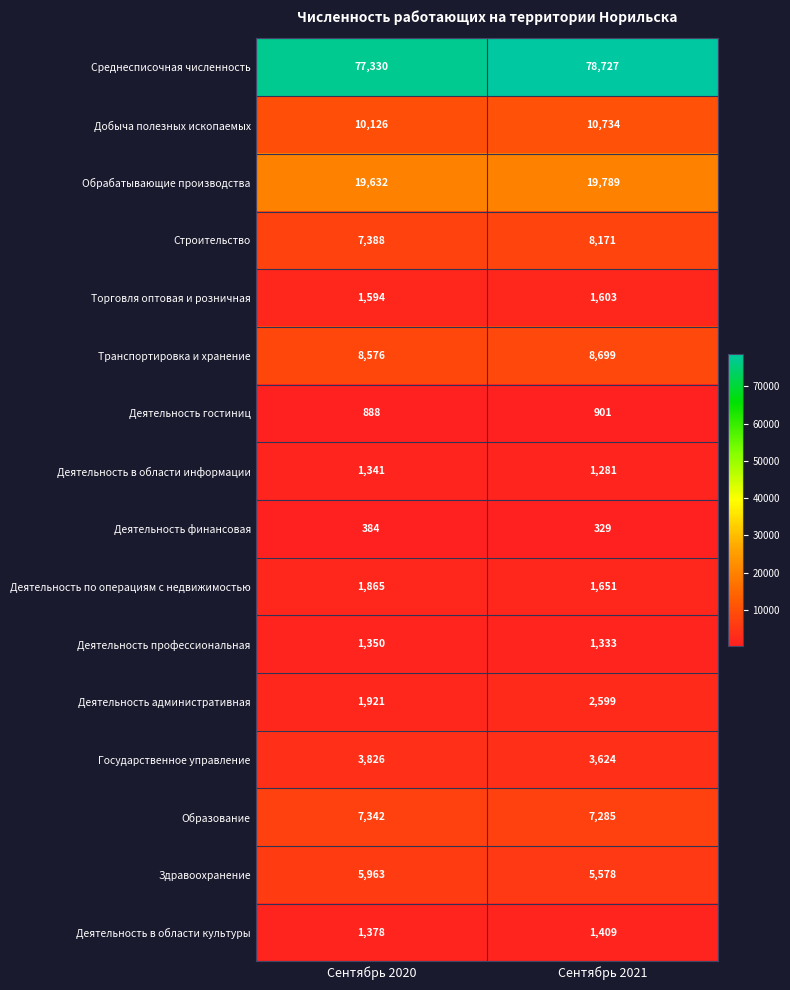

Which category has the highest value in the Строительство series?

Сентябрь 2021